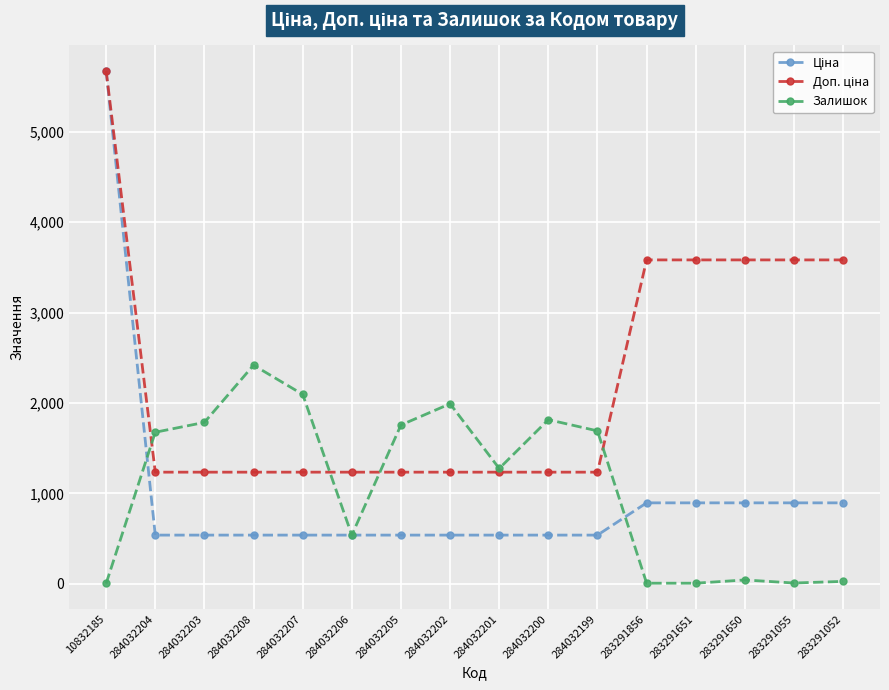

Which category has the highest value across all series?

10832185